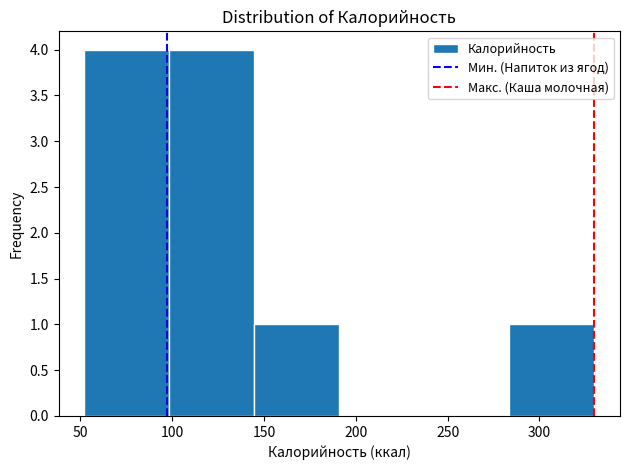

Reading left to right, transcribe this chart: for each bar, give the range it covers on the x-axis and its height. Neither the bar edges nor the heights are printed on the chart, so give them approximately, as read against the axes.

50 to 100: 4
100 to 145: 4
145 to 190: 1
190 to 235: 0
235 to 285: 0
285 to 330: 1